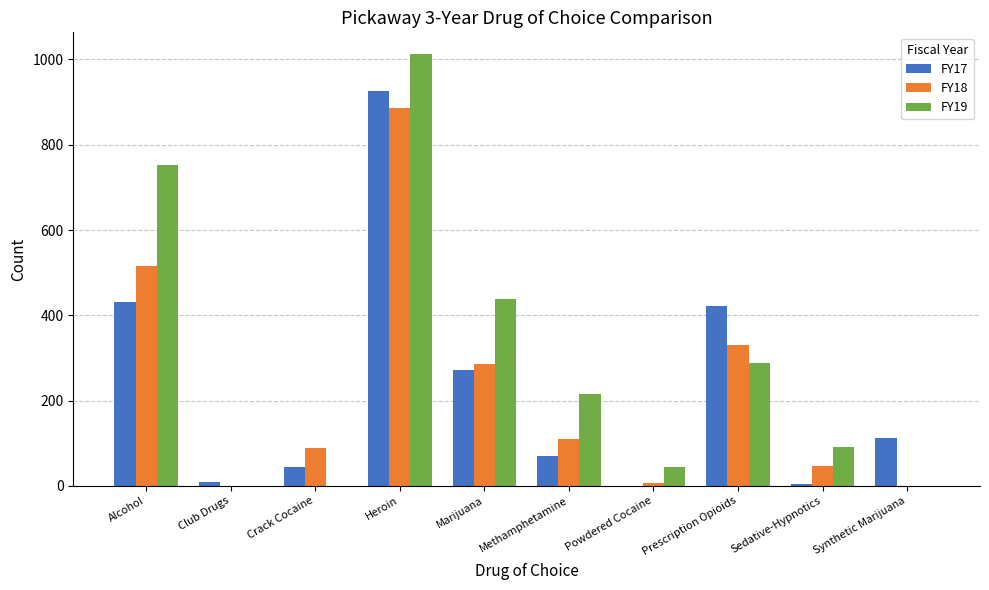

What is the difference between the FY19 values at Sedative-Hypnotics and Marijuana?

348